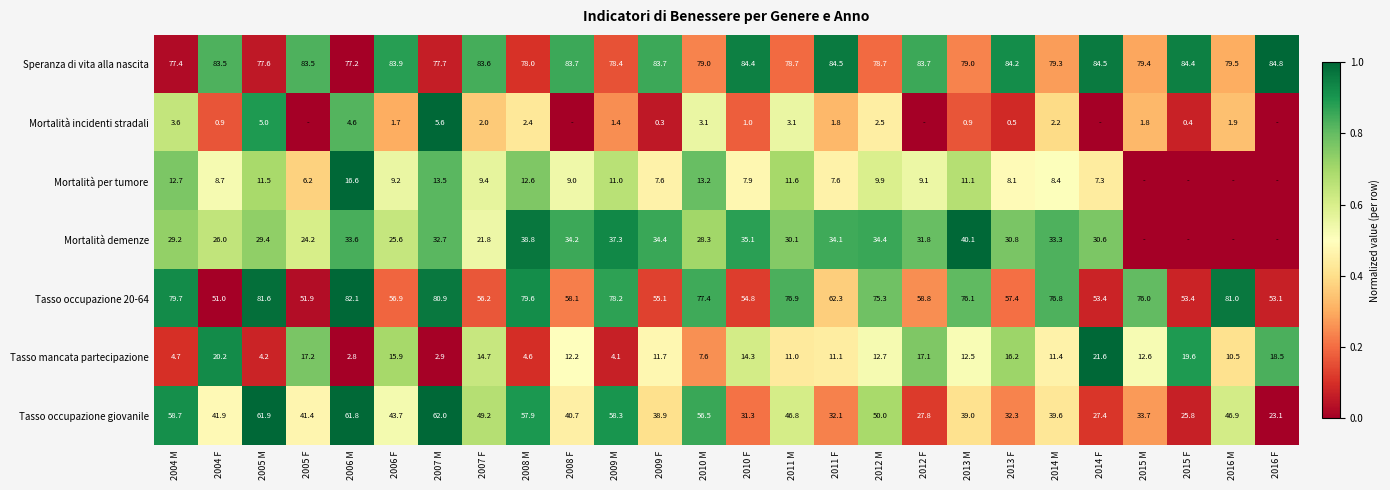

The Tasso mancata partecipazione series shows 12.5 at 2013 M. True or false?

True